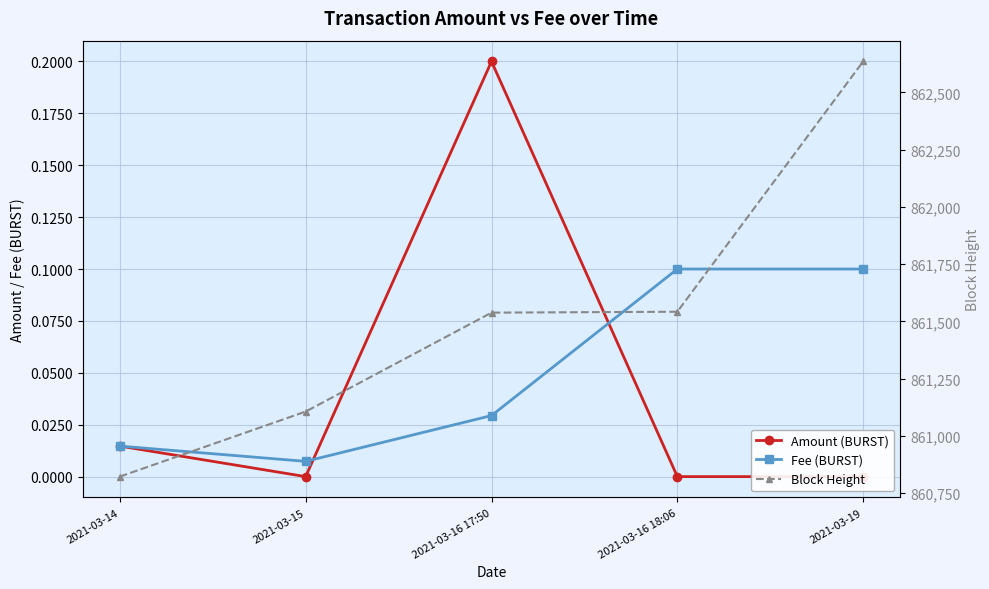

True or false: Block Height and Amount (BURST) cross at least once.

False